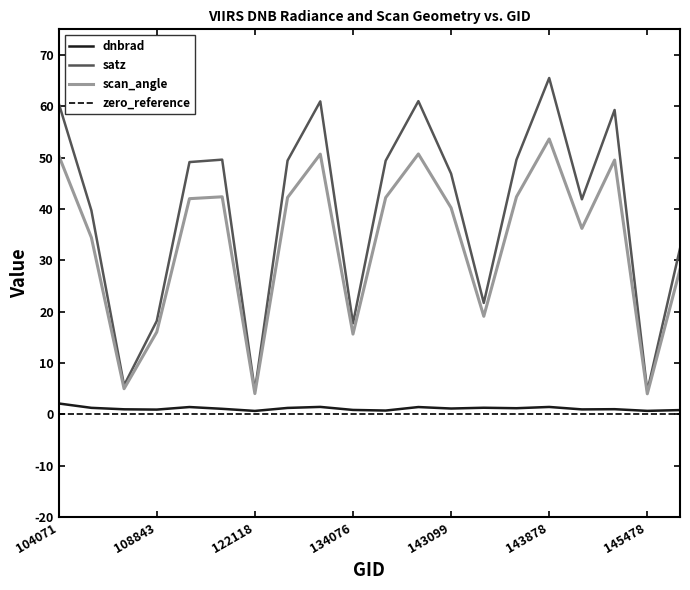

Which series has the largest total across all categories?

satz